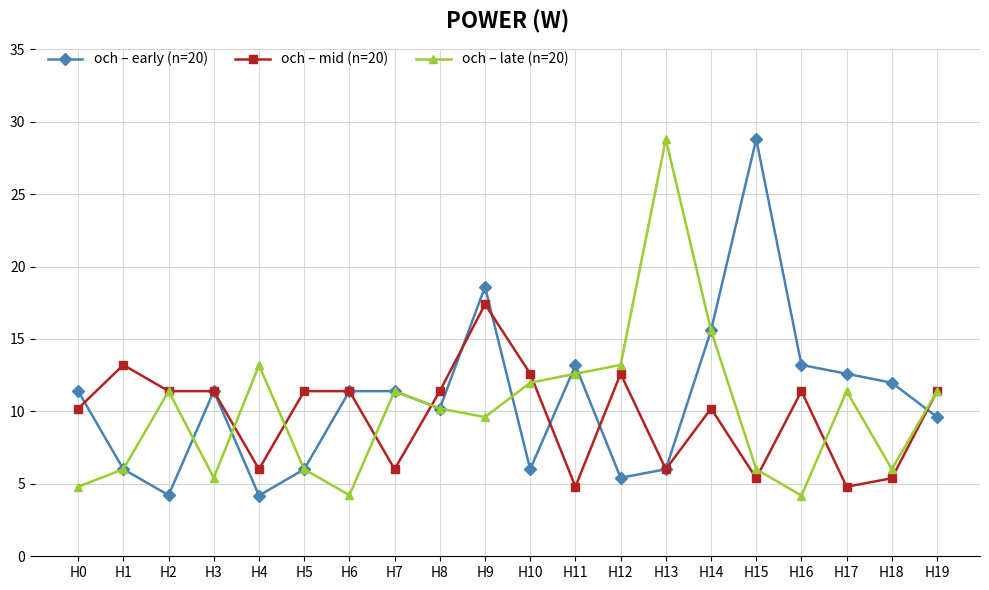

At which category does och – late (n=20) reach its first local valley?

H3